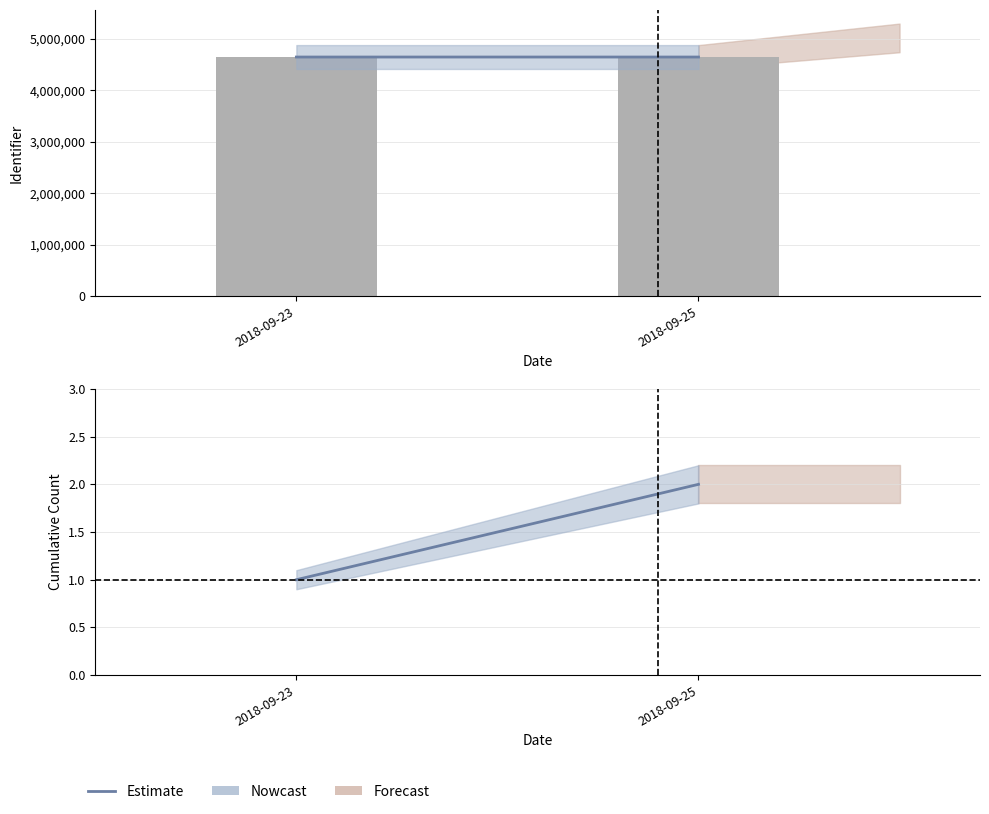

What is the difference between the values at 2018-09-23 and 2018-09-25?

1